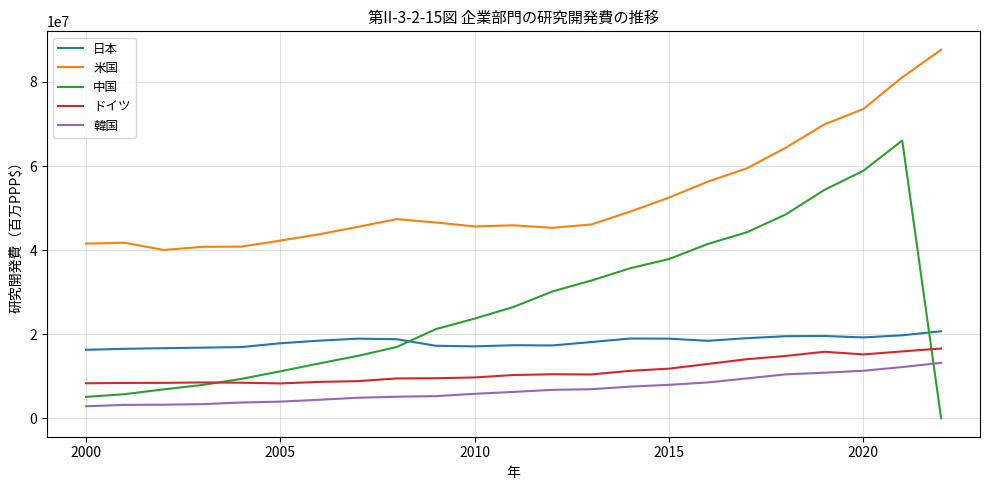

Which series has the largest range (max minus min)?

中国